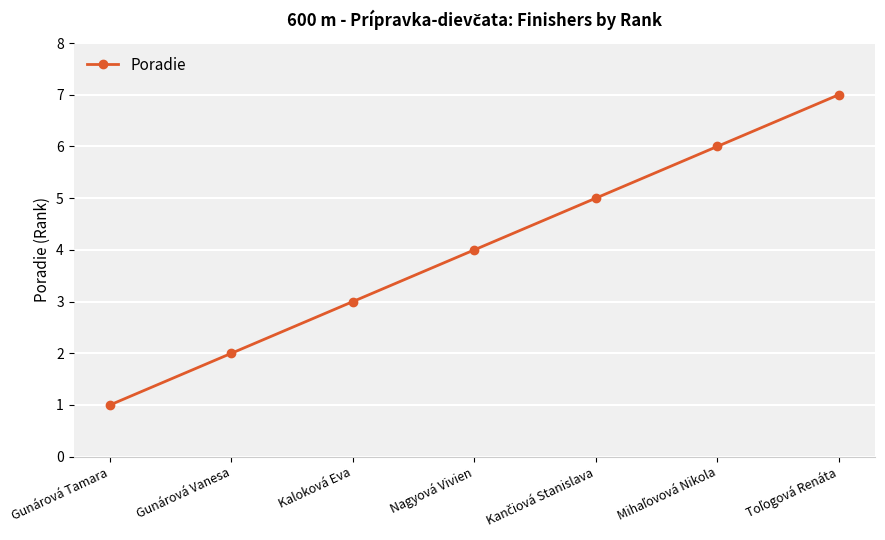

Which label corresponds to the smallest value in the chart?

Gunárová Tamara